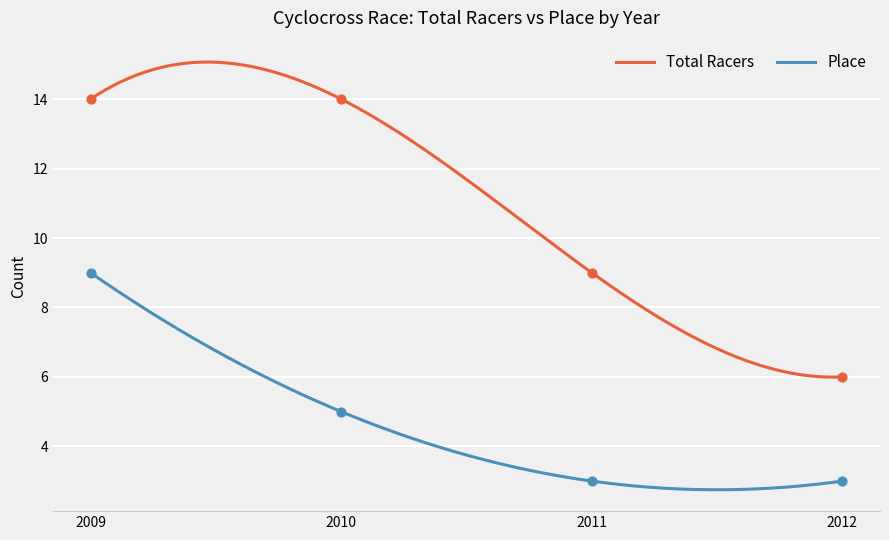

What is the total value across all series at 2010?

19